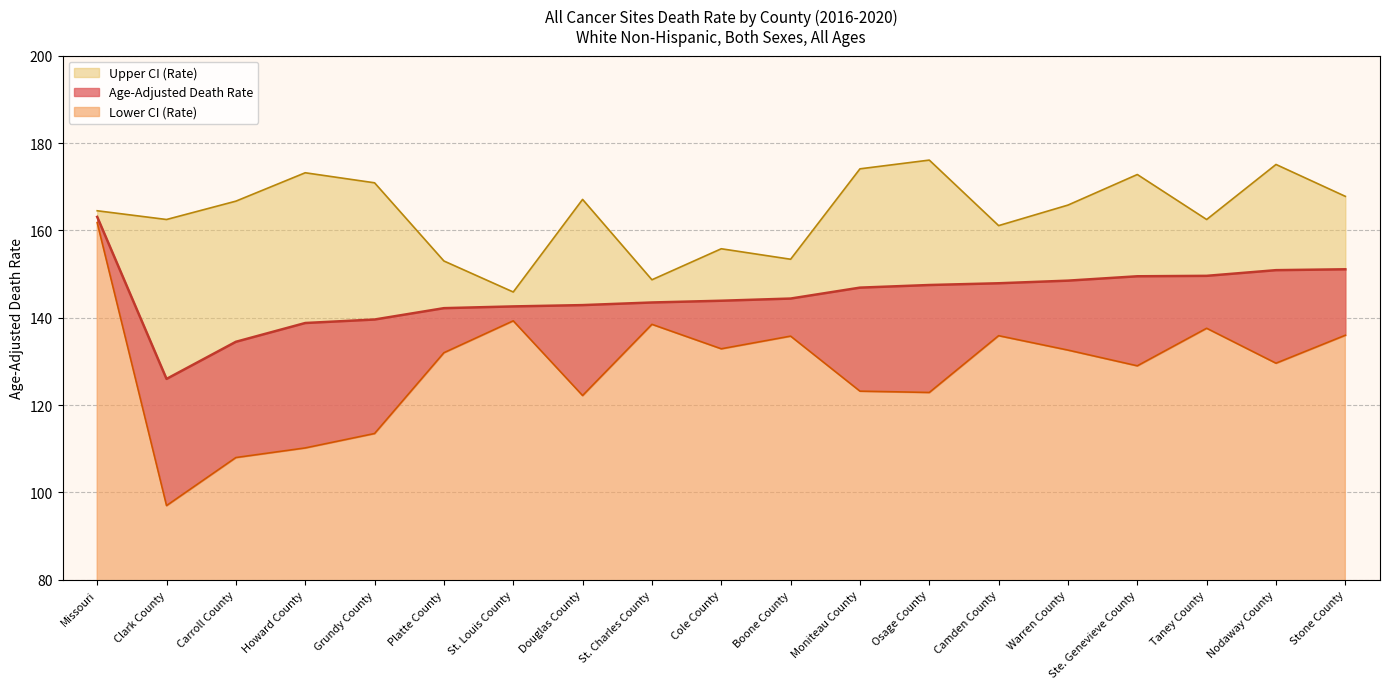

What is the difference between the highest and lowest values at Grundy County?

57.4